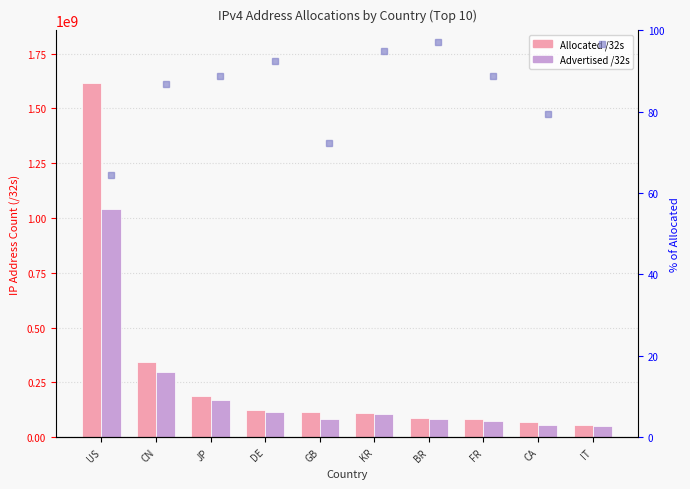

The value of Allocated /32s at GB is 162267294. True or false?

False